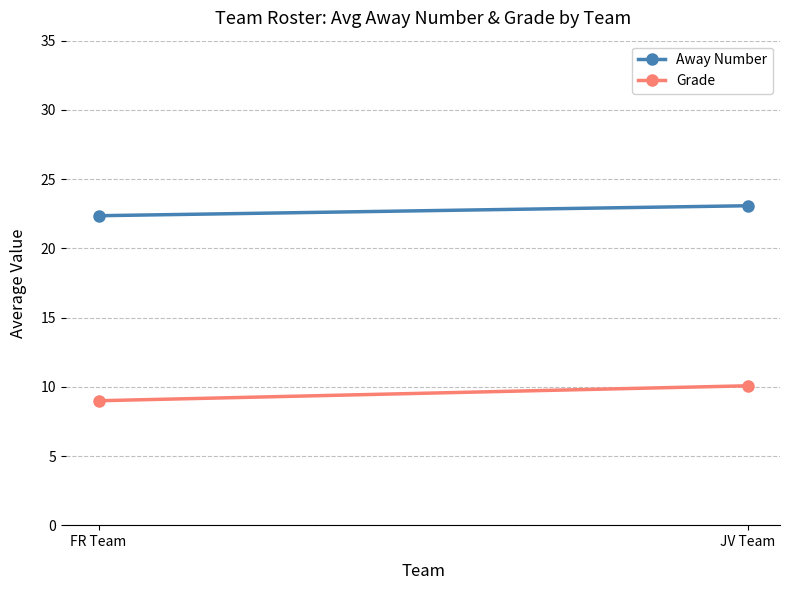

Which series changed the most between FR Team and JV Team?

Grade